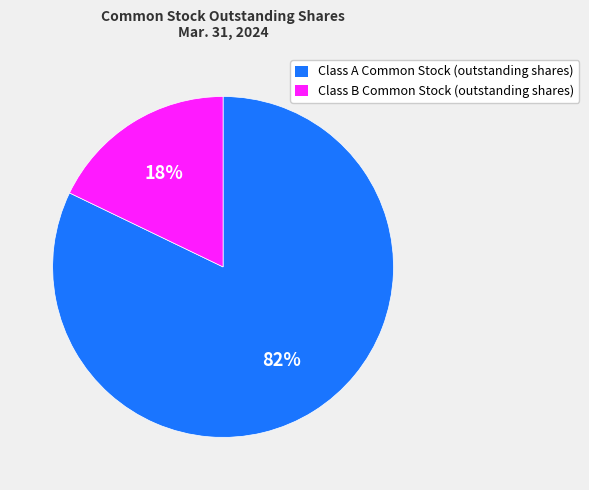

Count the number of slices in the pie.

2